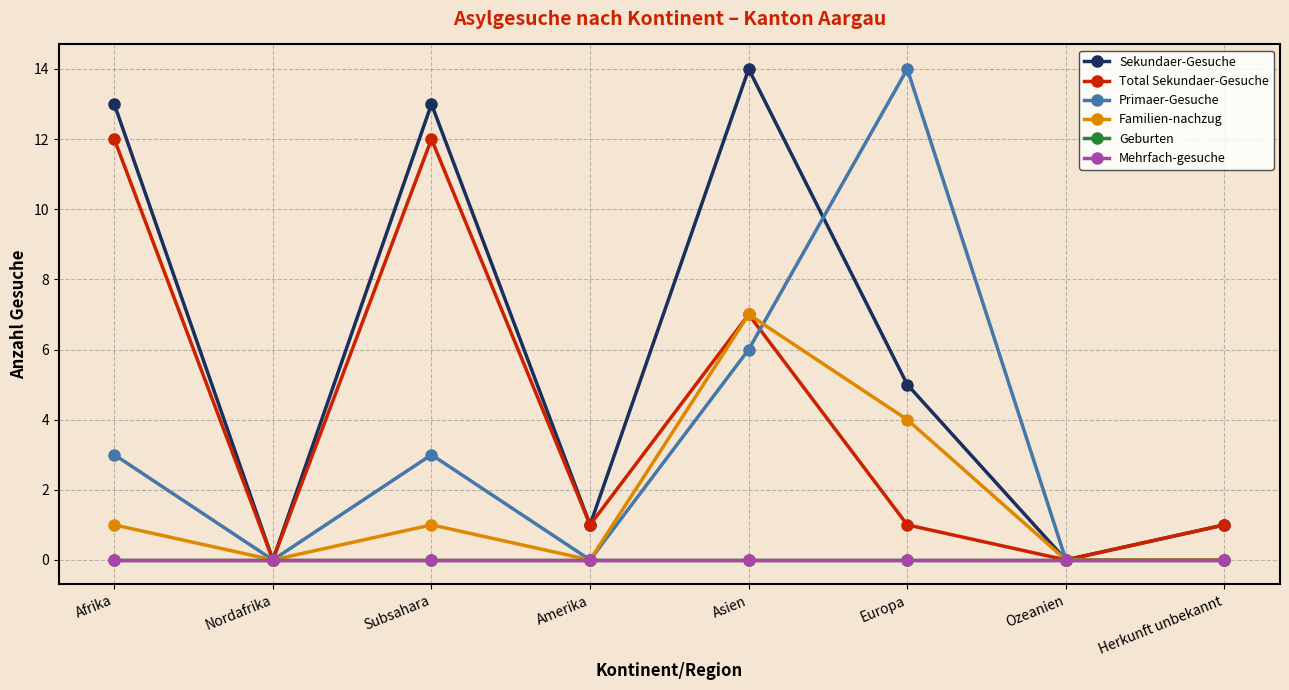

Which category has the lowest value in the Mehrfach-gesuche series?

Afrika